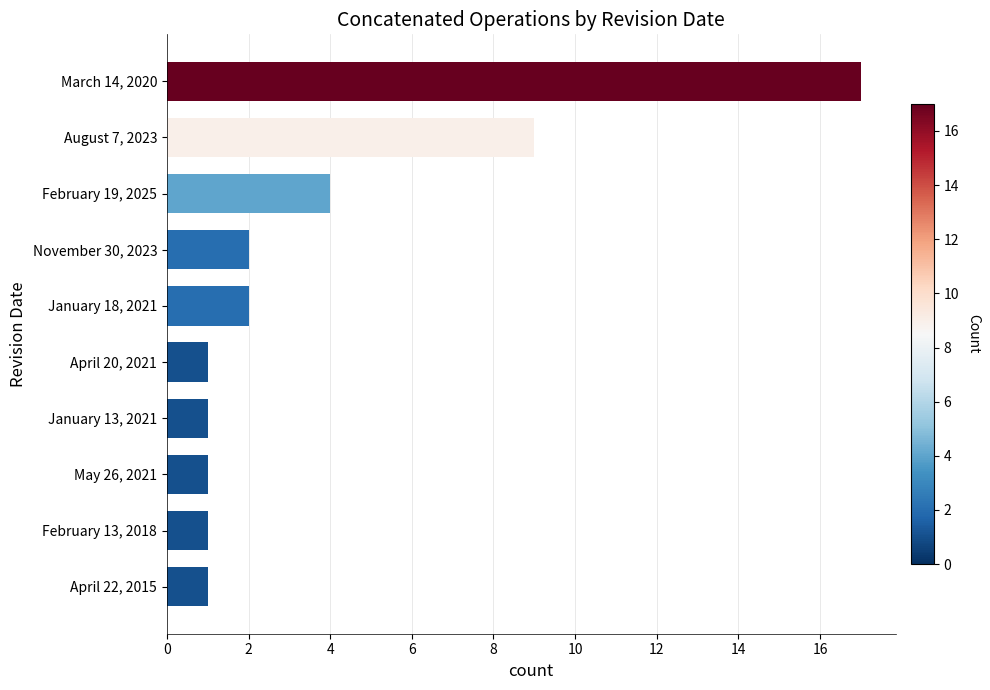

What is the change in value from August 7, 2023 to May 26, 2021?

-8